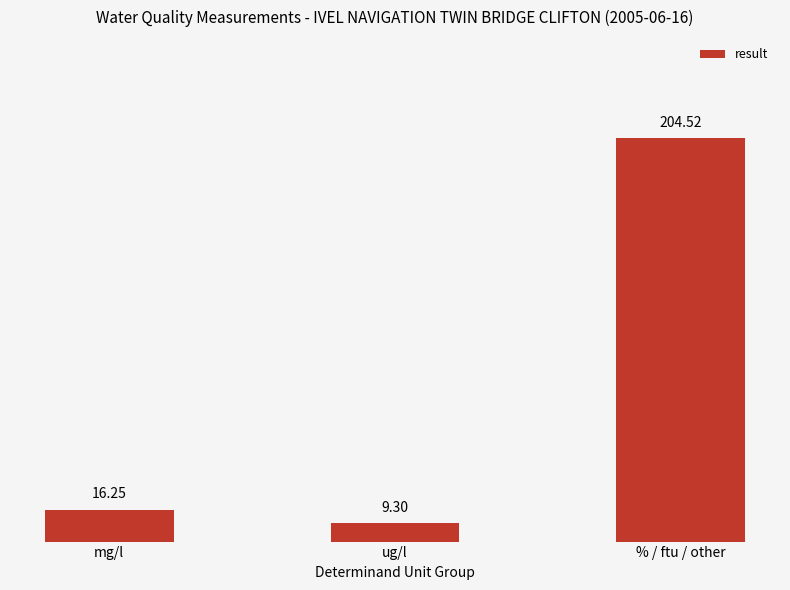

What is the difference between the maximum and minimum values?

195.2